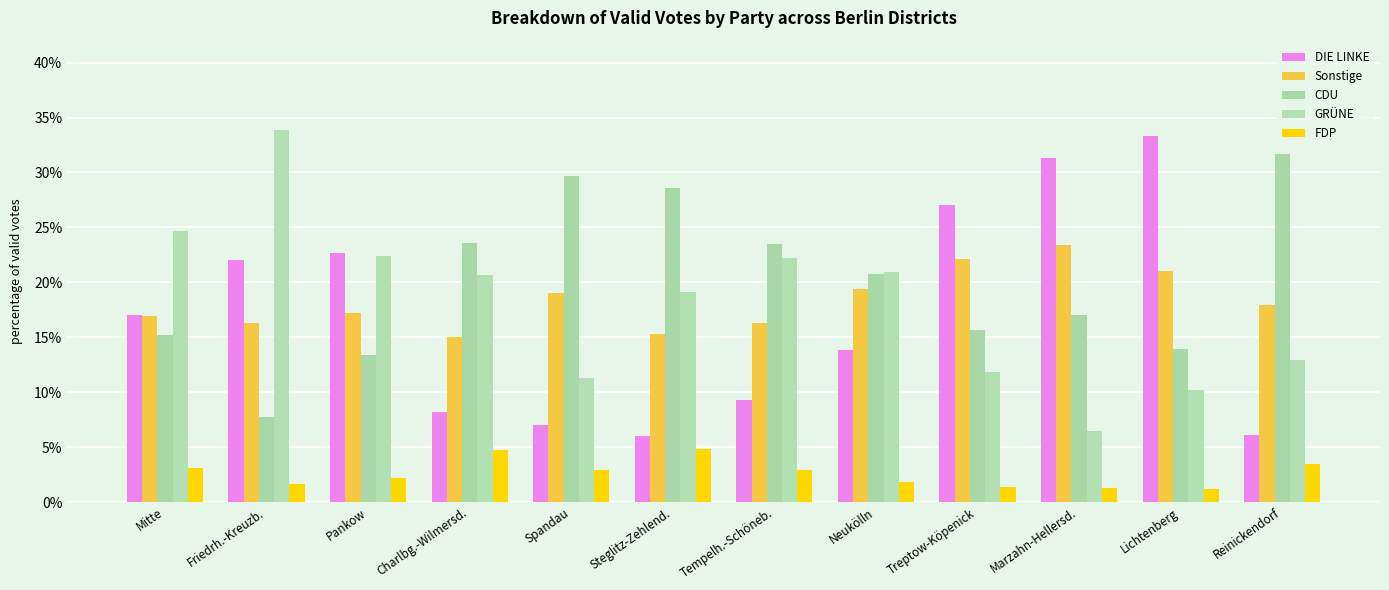

What is the label of the 6th bar from the left?

Steglitz-Zehlend.